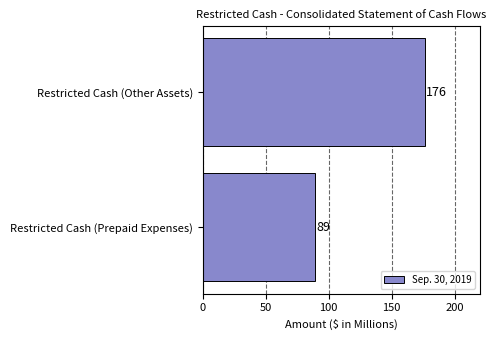

The chart shows a value of 132 at Restricted Cash (Prepaid Expenses). True or false?

False